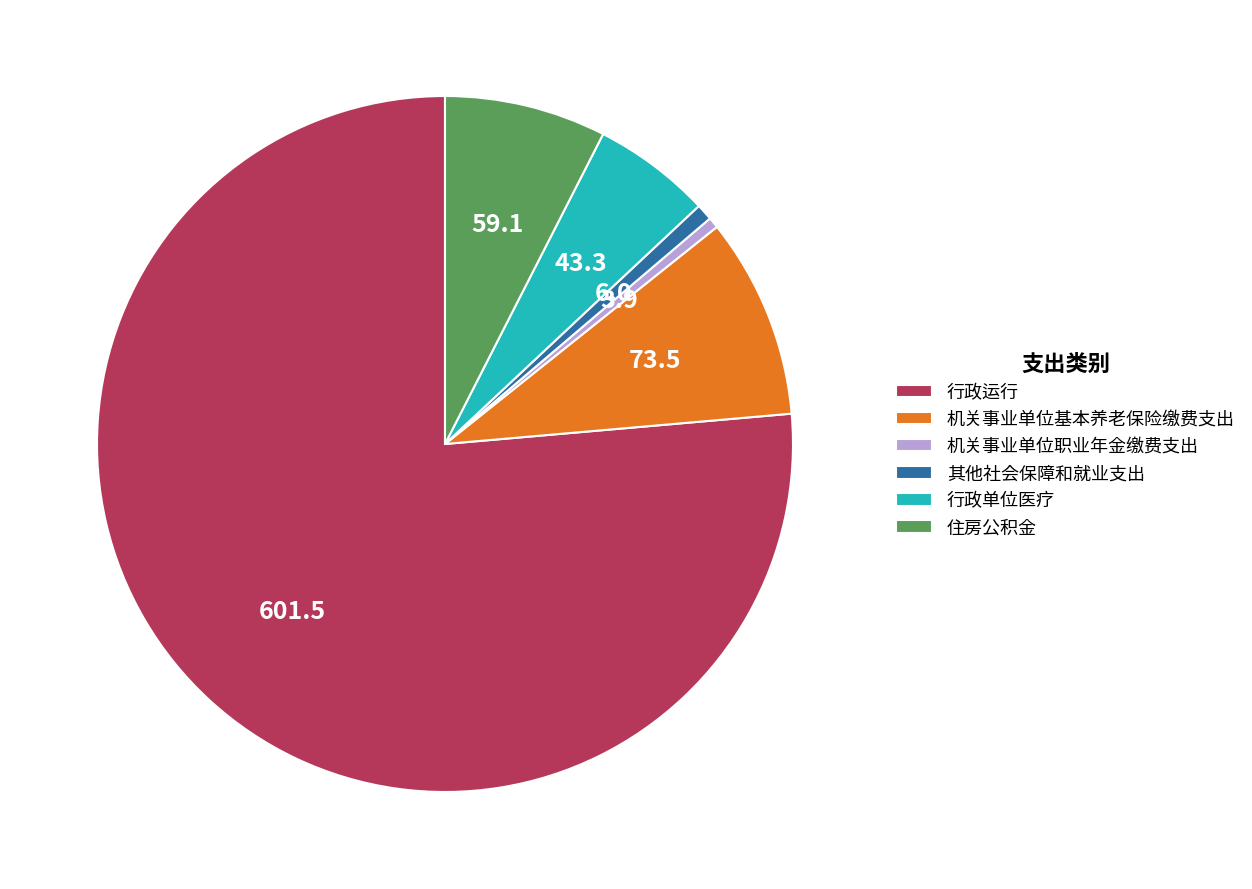

Does any single category account for the majority?

Yes